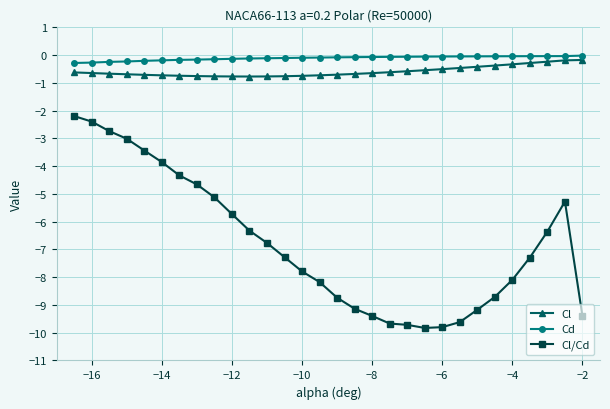

What is the lowest value of the Cl/Cd series?

-9.8